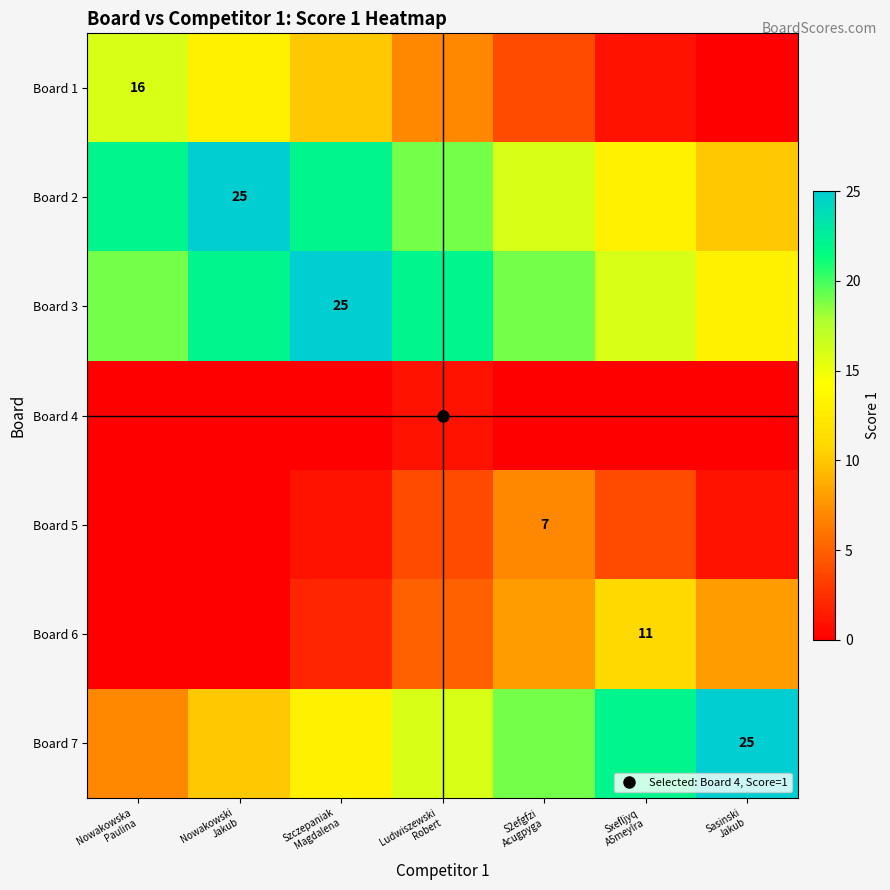

At which label does Board 7 reach its peak?

Sasinski Jakub